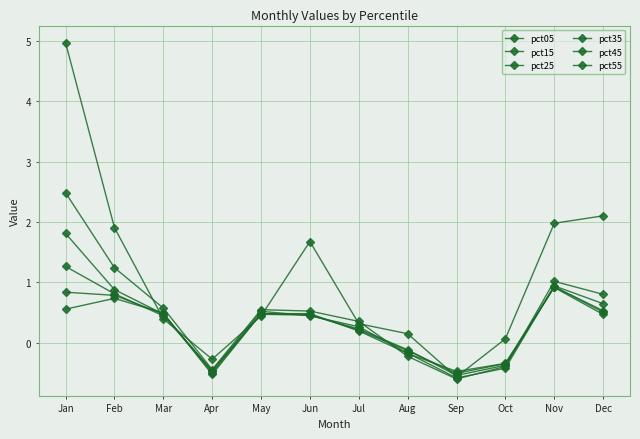

Read the pct05 value at May.

0.4